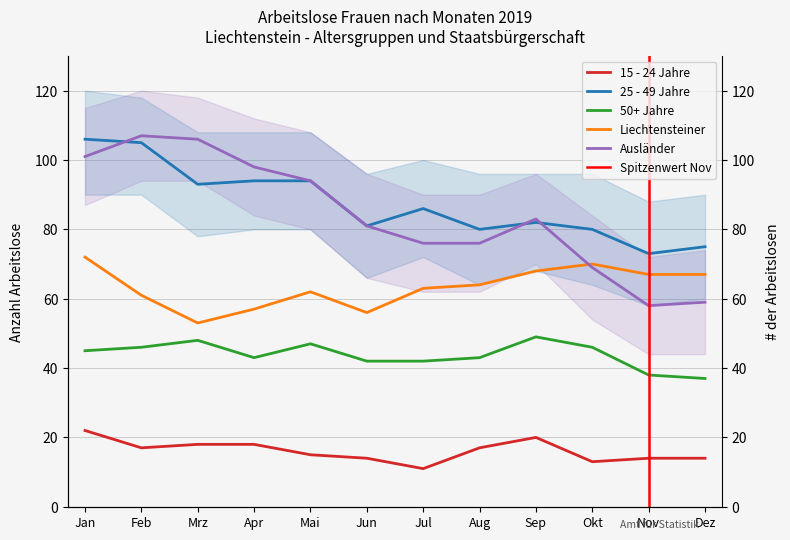

Which series has the largest total across all categories?

25 - 49 Jahre